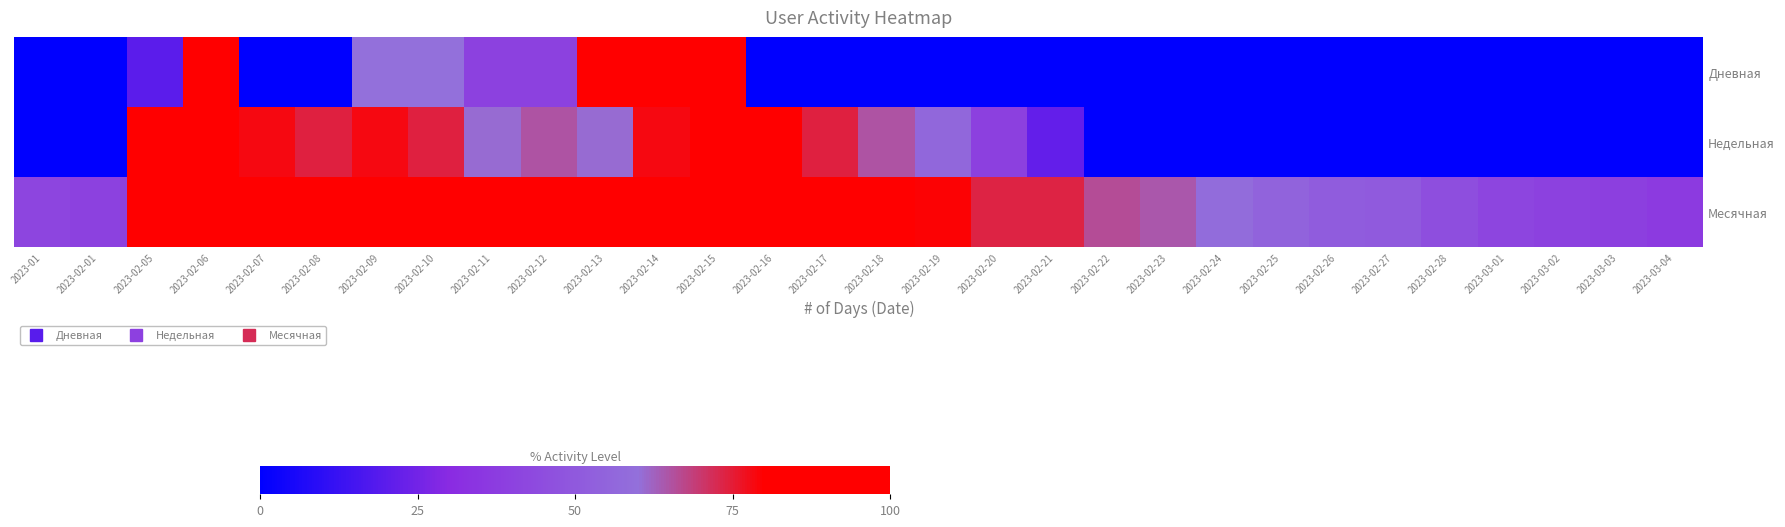

List the series in order of their overall mean, highest first.

Месячная, Недельная, Дневная